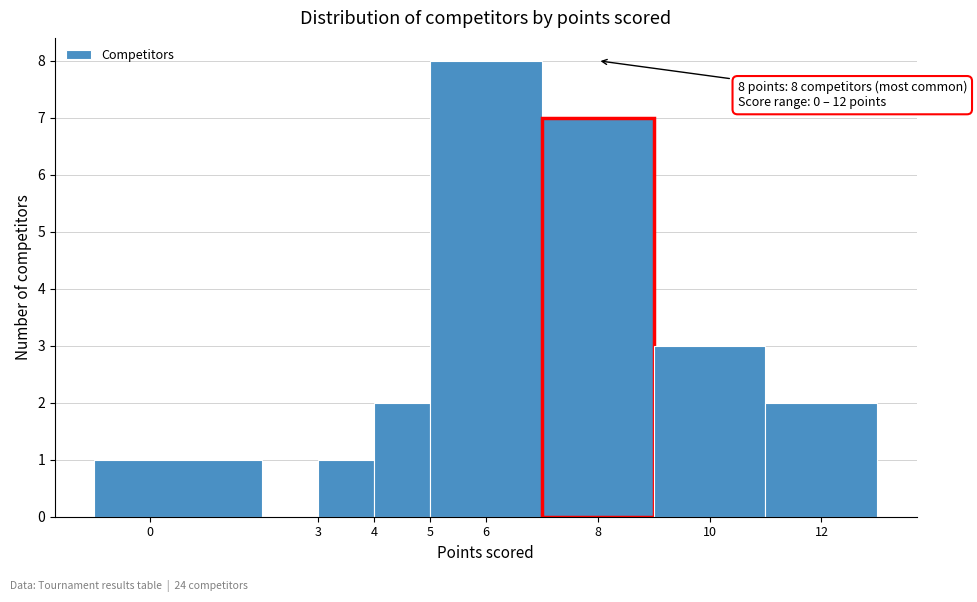

Over which range of the x-axis is the bar tallest?

5 to 7